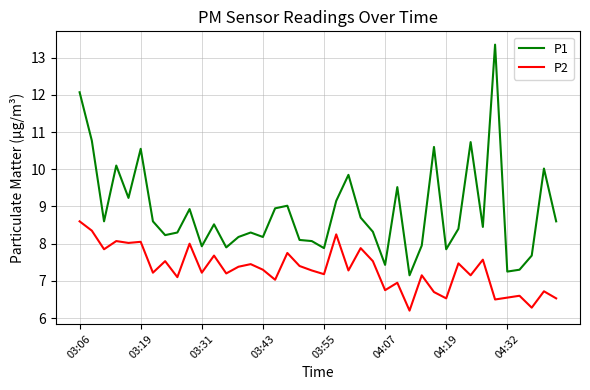

Rank the series by their maximum value, from highest to lowest.

P1, P2